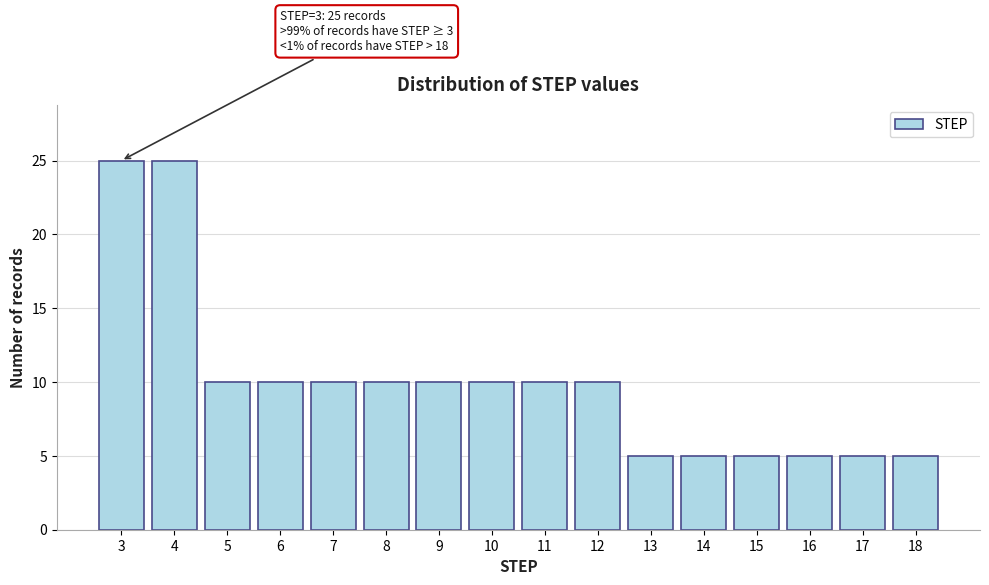

Reading right to left, extract all data points from this chart.

18=5	17=5	16=5	15=5	14=5	13=5	12=10	11=10	10=10	9=10	8=10	7=10	6=10	5=10	4=25	3=25